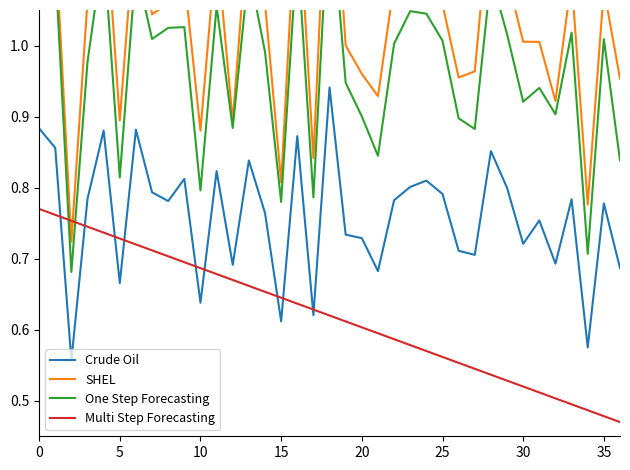

What are all the series names shown in the legend?

Crude Oil, SHEL, One Step Forecasting, Multi Step Forecasting